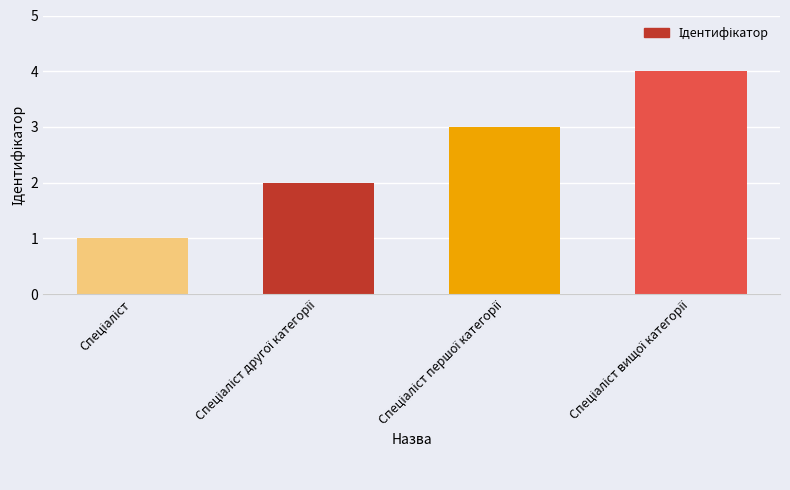

What is the greatest value displayed?

4